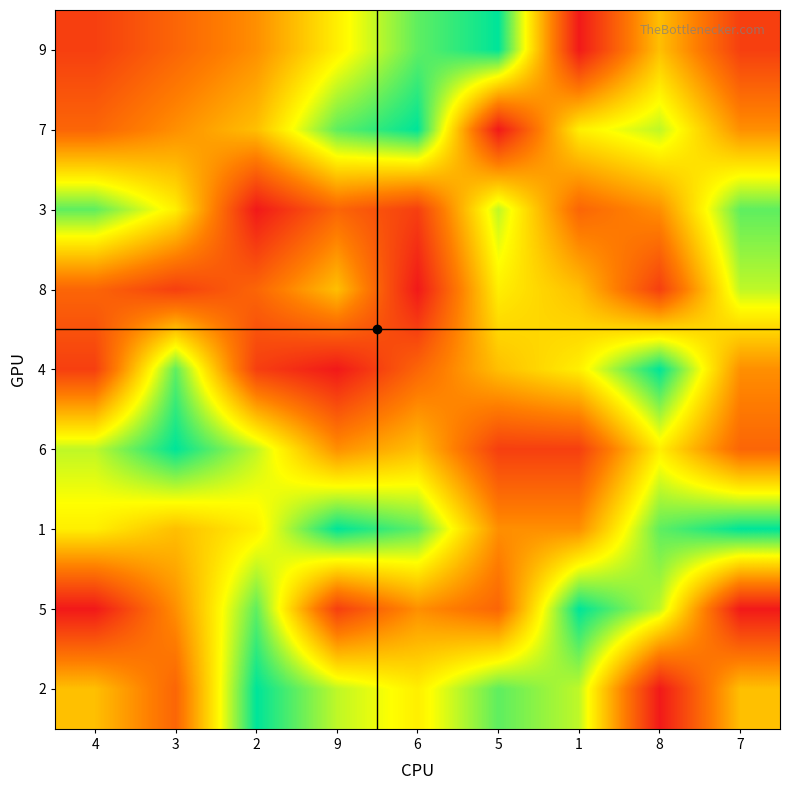

At which category is the sum across all series the highest?

8